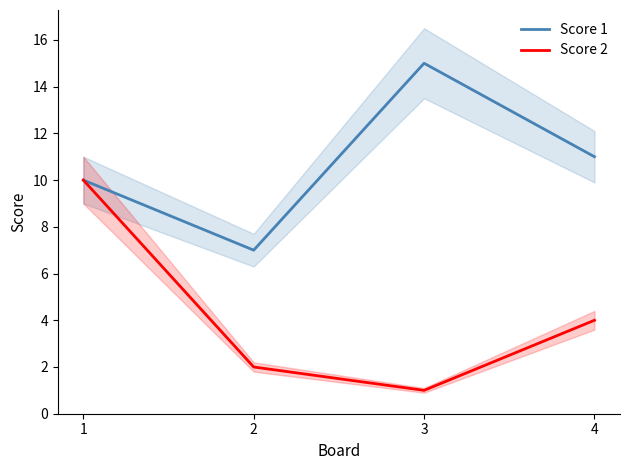

Does the chart display data point markers on the line(s)?

No